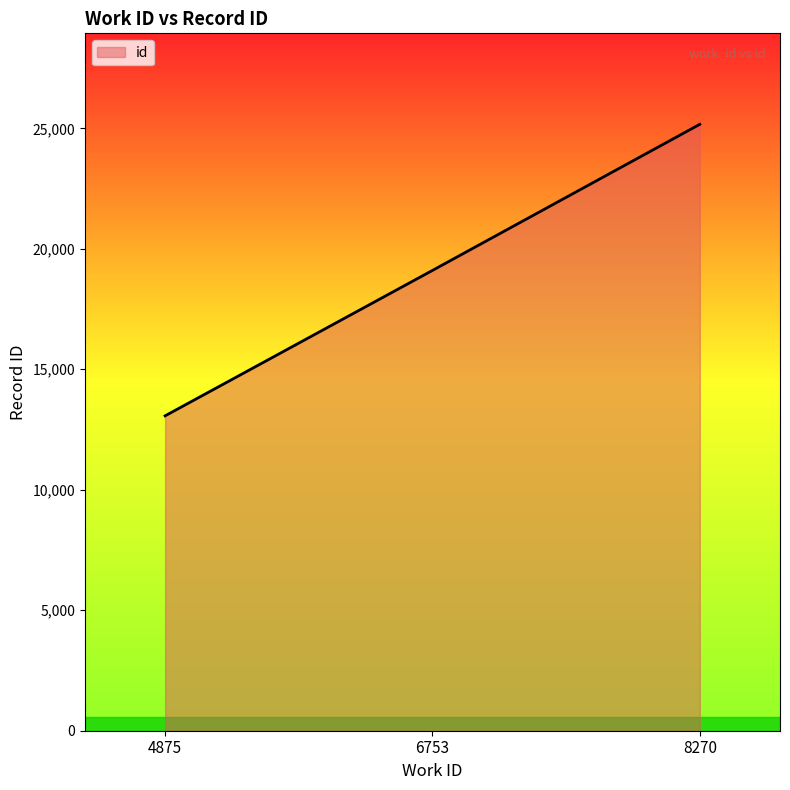

Is it true that the value at 4875 is 23422?

False